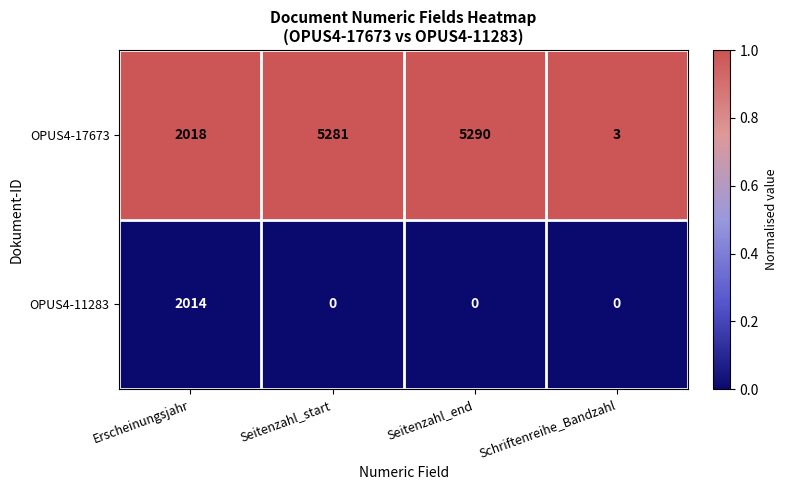

Which series has the largest range (max minus min)?

OPUS4-17673